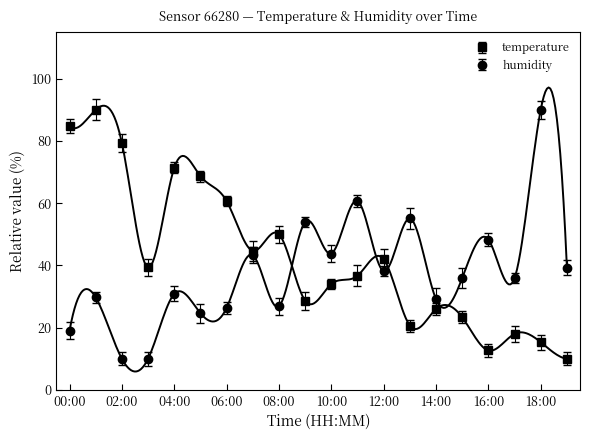

Which has a higher value, 05:00 or 01:00?

01:00